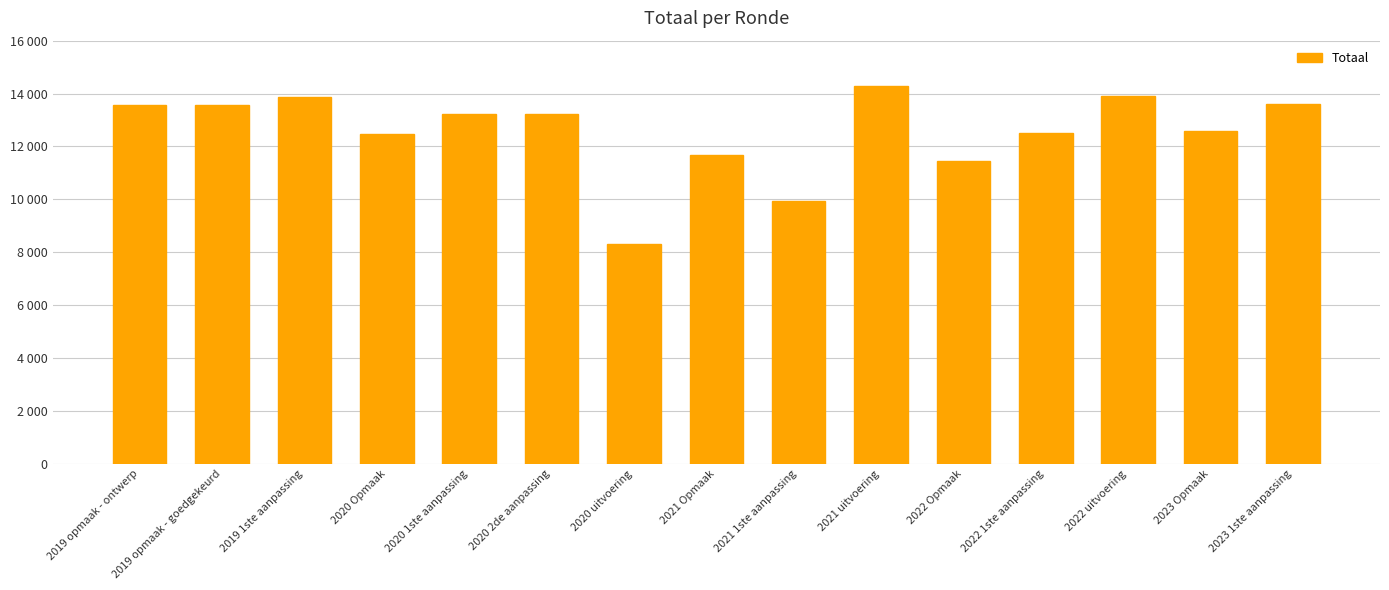

What is the average value?

12544